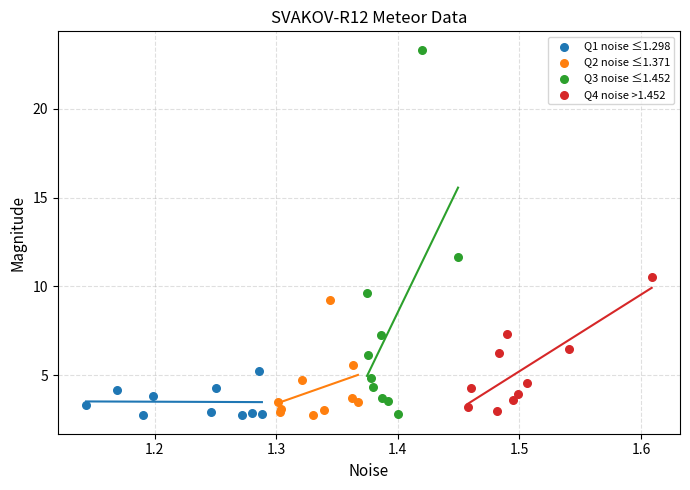

Which series has the widest spread of Y values?

Q3 noise ≤1.452